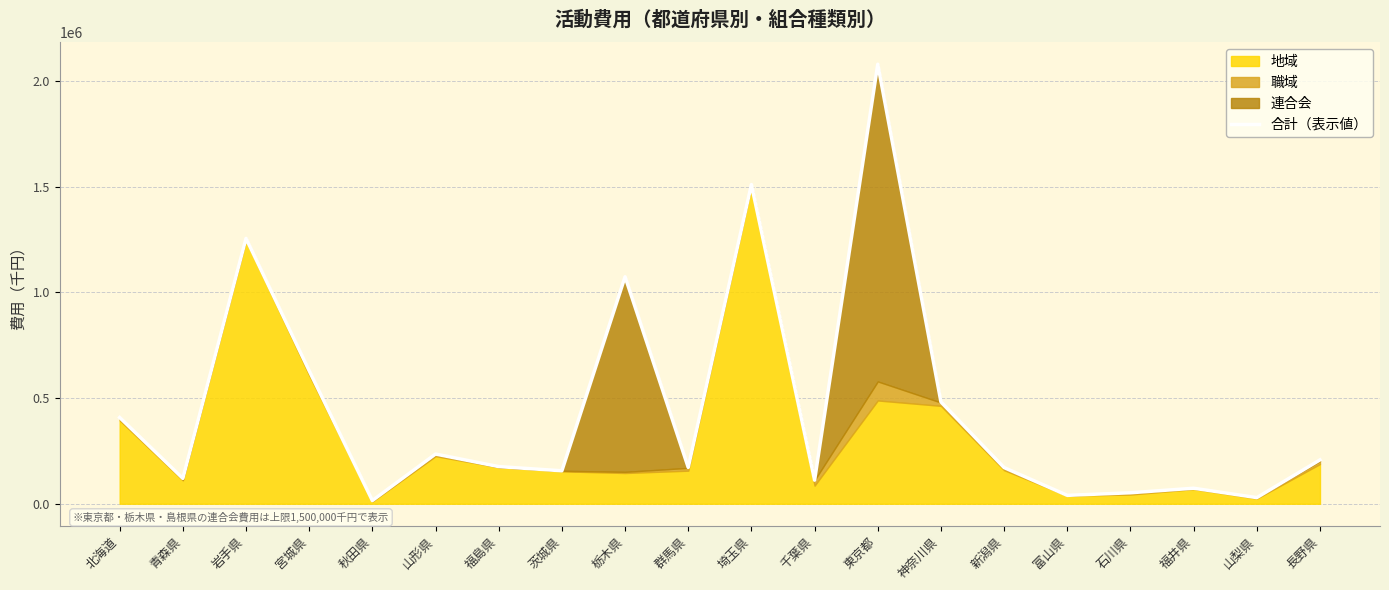

Reading left to right, transcribe all the data shown in this chart.

407857.0	119828.0	1254690.0	628750.0	15016.0	234940.0	175680.0	155908.8	1073250.0	171698.0	1509298.0	111426.0	2078404.0	481548.0	170965.0	39654.0	51928.0	73396.0	28913.0	207423.0